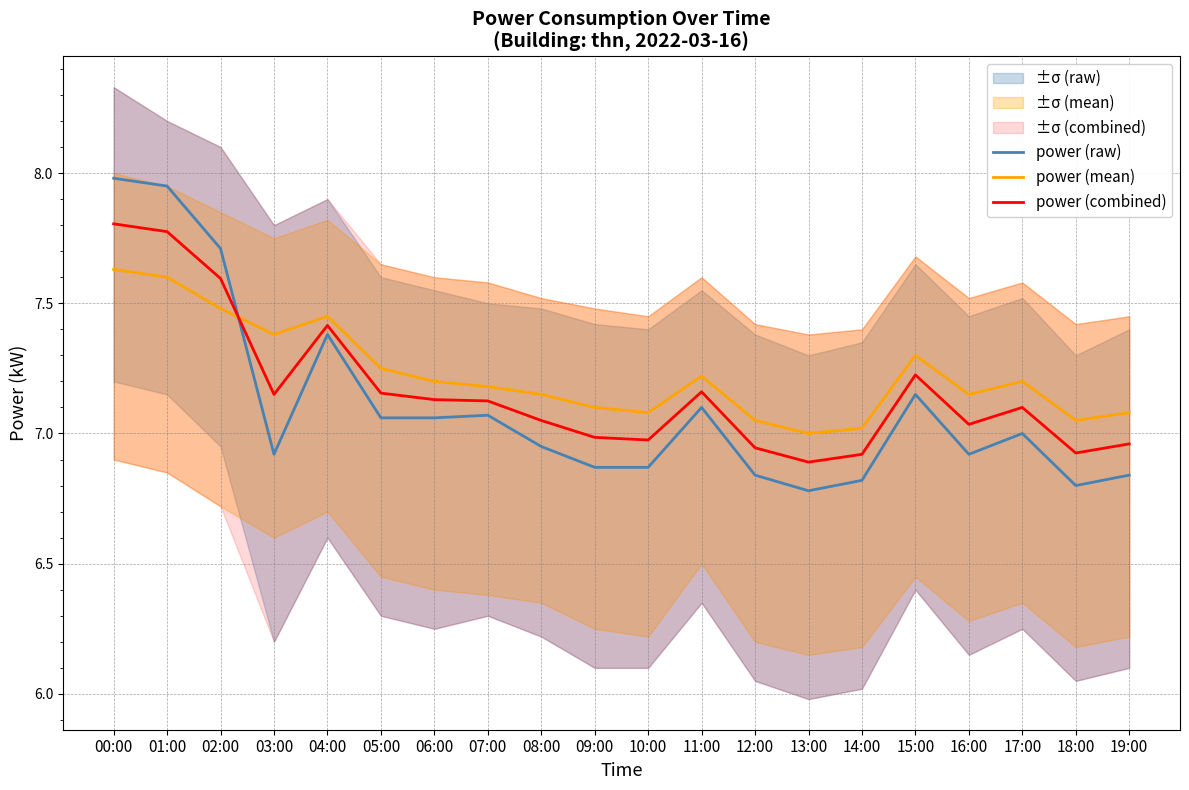

True or false: power (raw) has a value of 7.1 at 06:00.

True